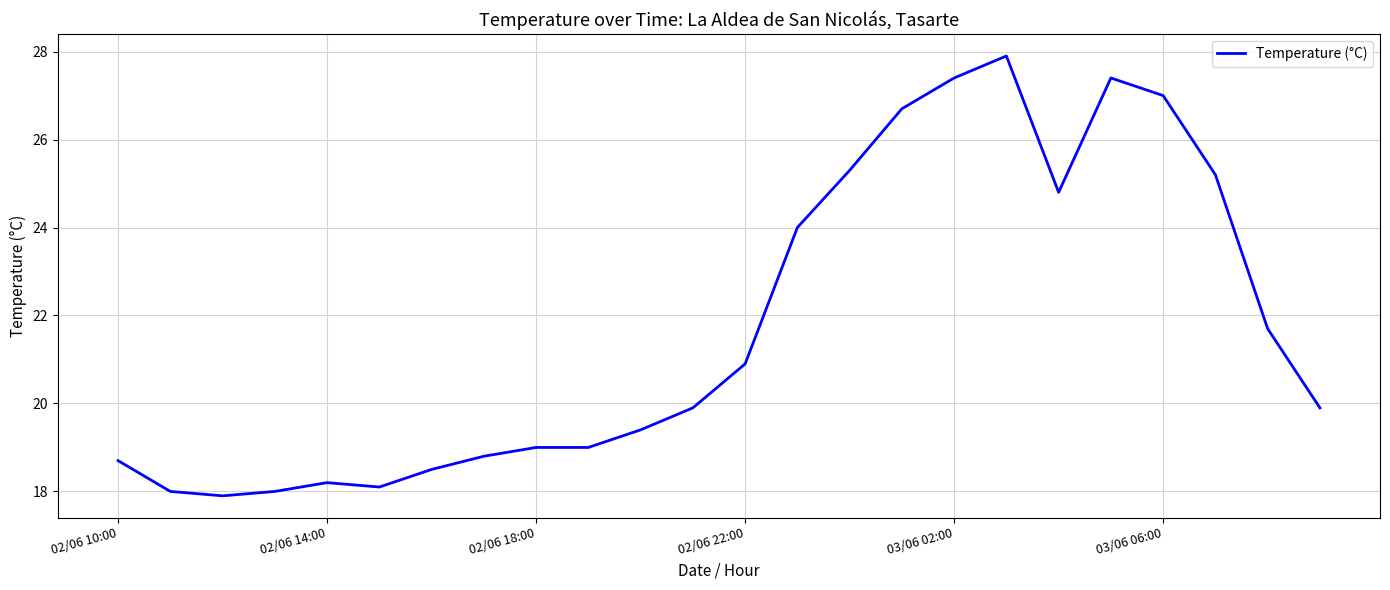

What is the sum of all values?

521.7